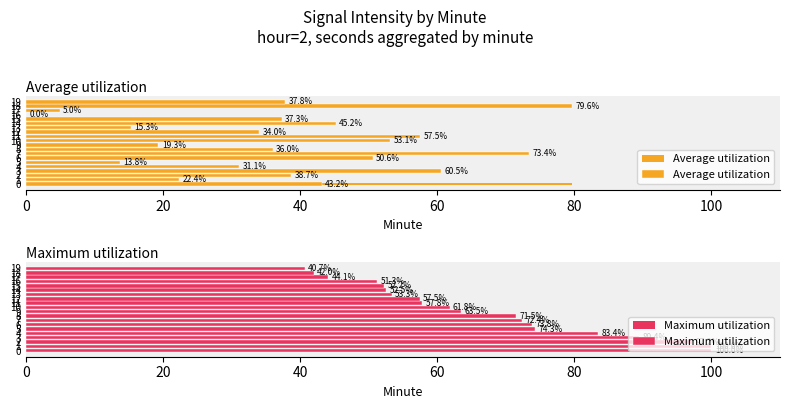

What is the difference between the maximum and minimum values in the Average utilization series?

79.6